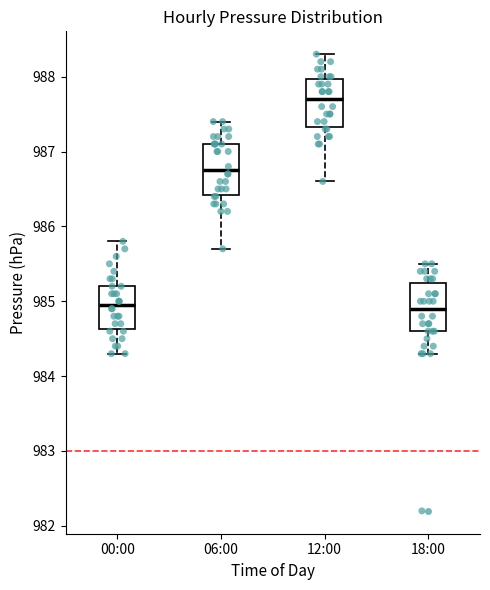

Which box has the highest median line?

12:00